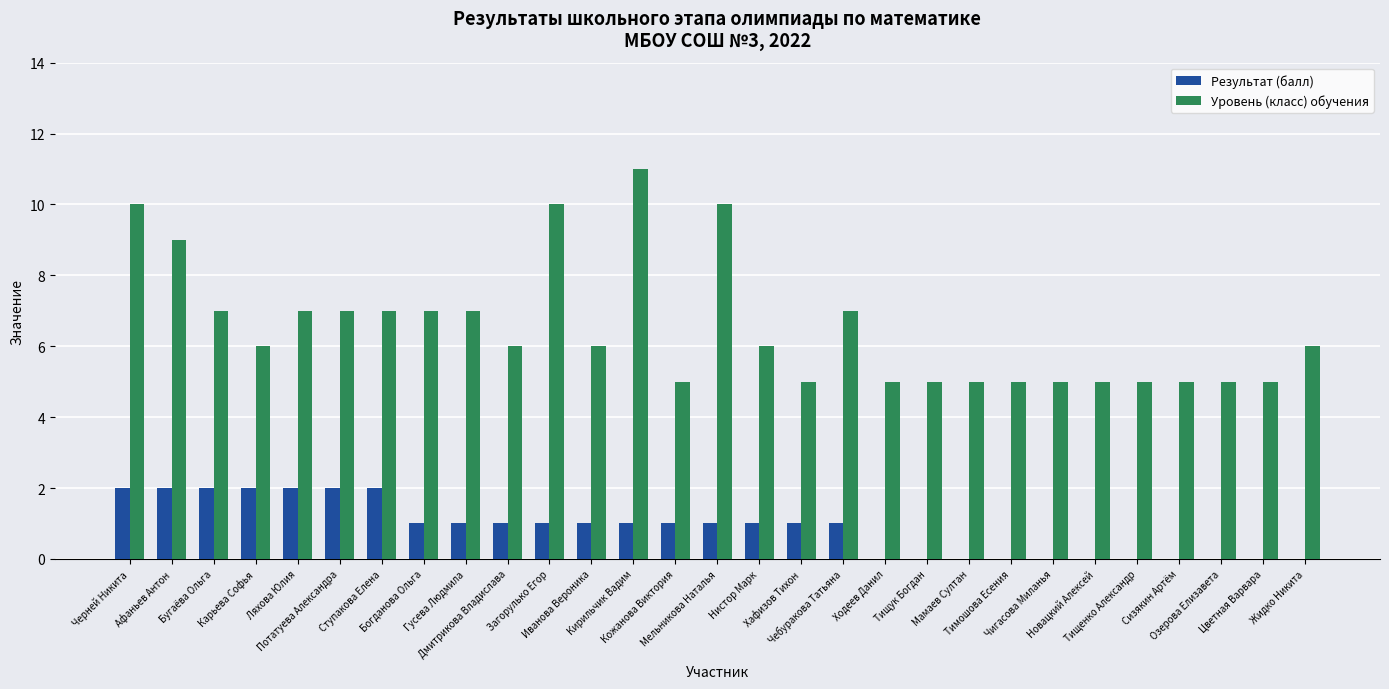

The value of Результат (балл) at Ступакова Елена is 3. True or false?

False